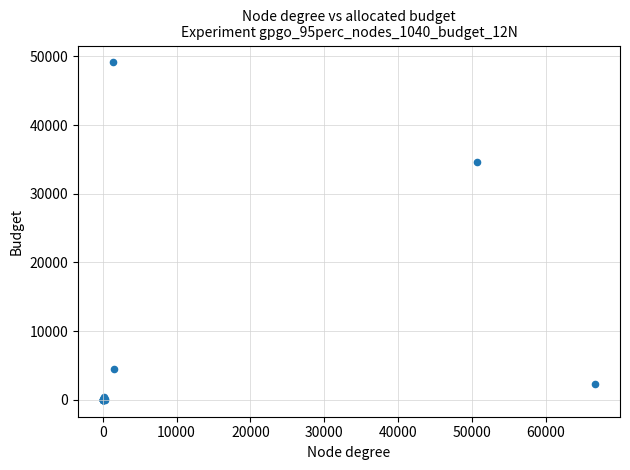

What Y value in the scatter plot is closest to 24566?

34661